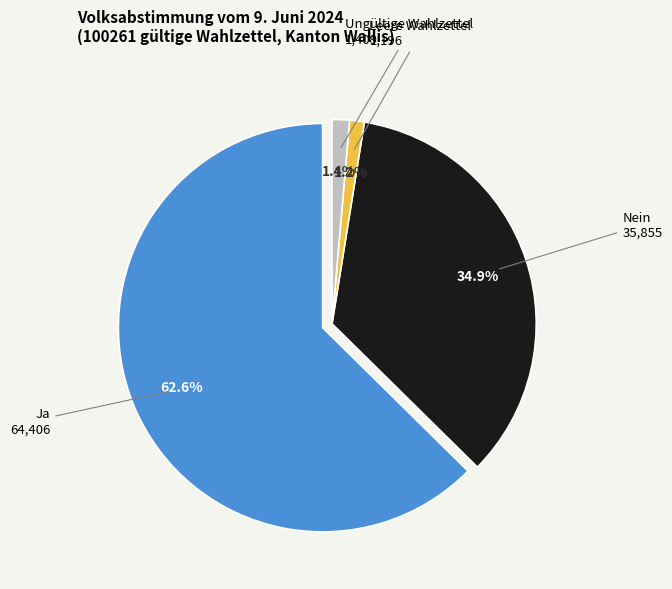

Does Leere Wahlzettel account for over 50% of the chart?

No